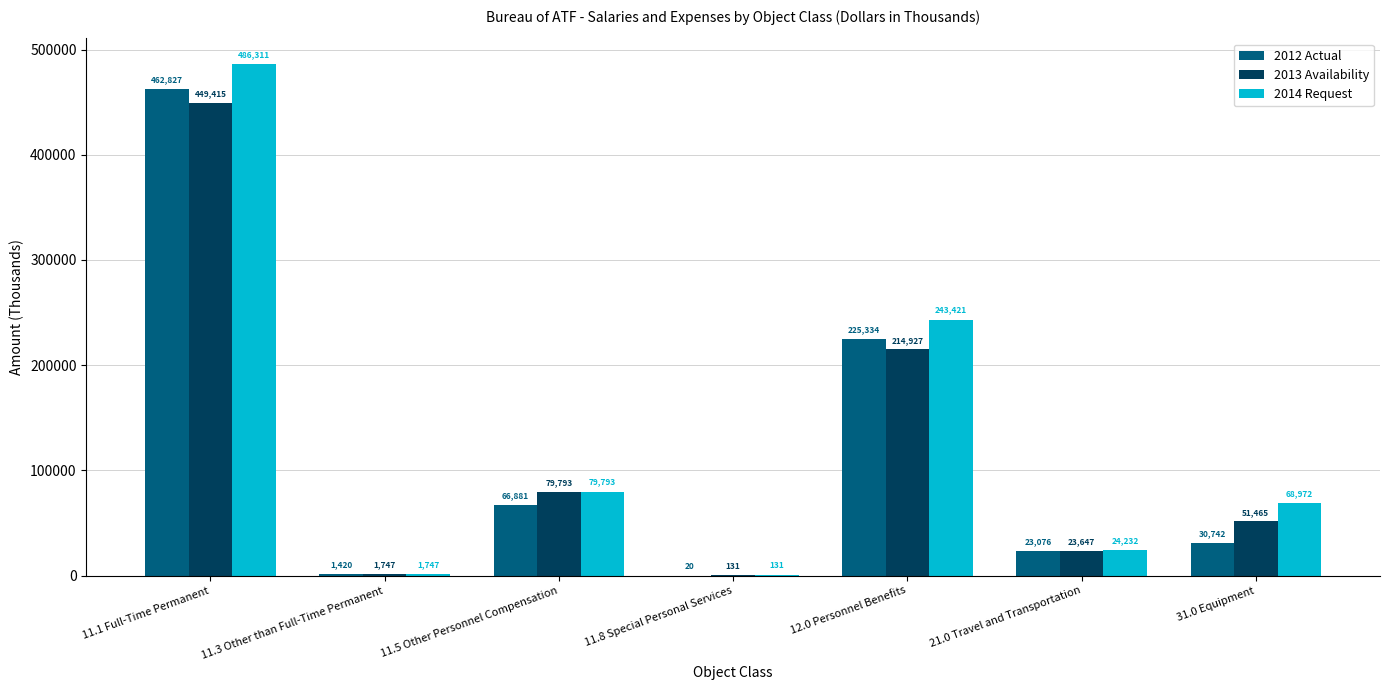

Which series has the largest total across all categories?

2014 Request